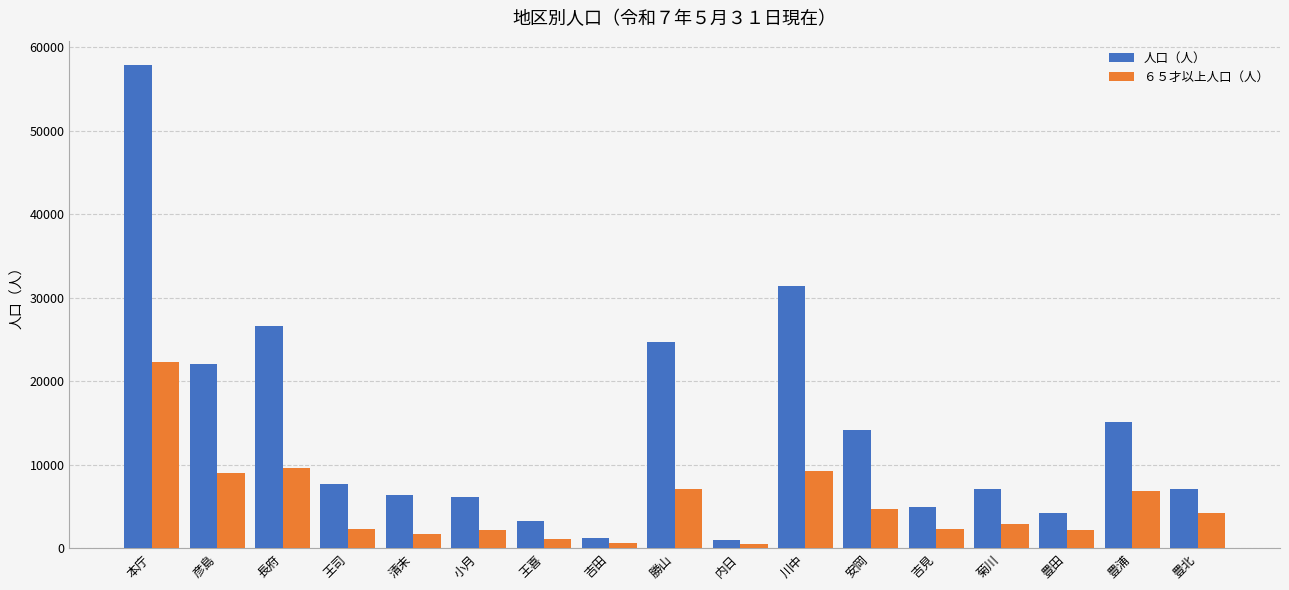

What is the sum of all 人口（人） values?

241272